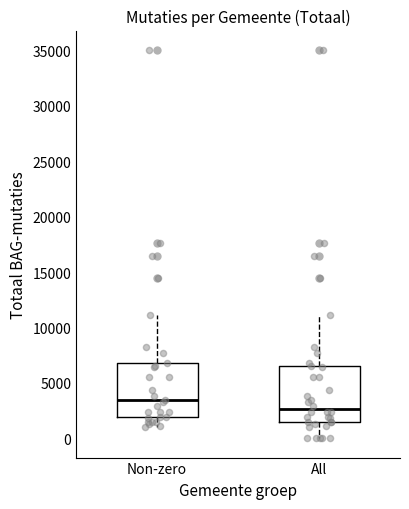

Which box's median line is the highest?

Non-zero